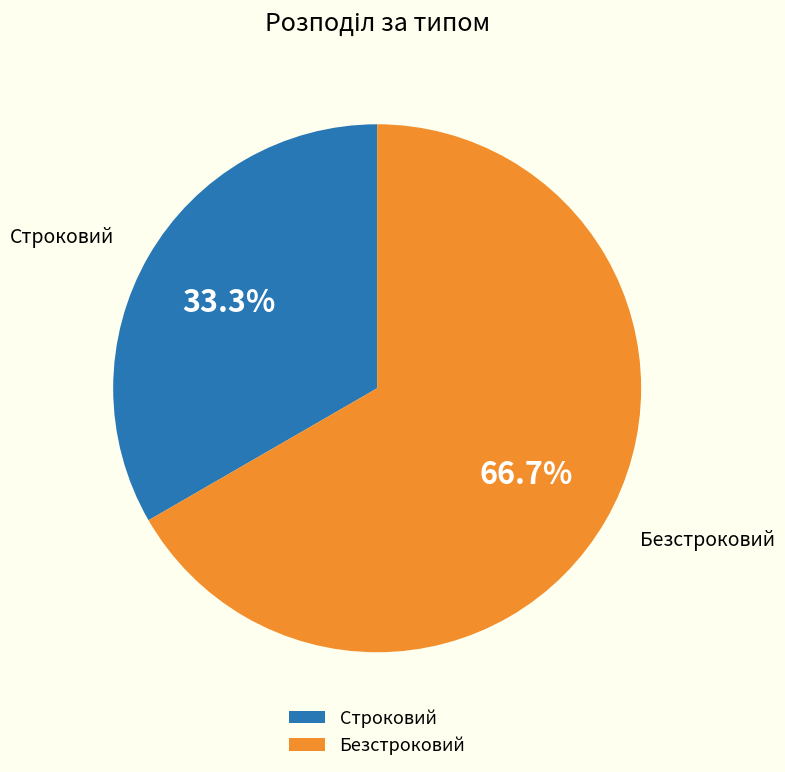

Do Безстроковий and Строковий together represent more than half of the pie?

Yes